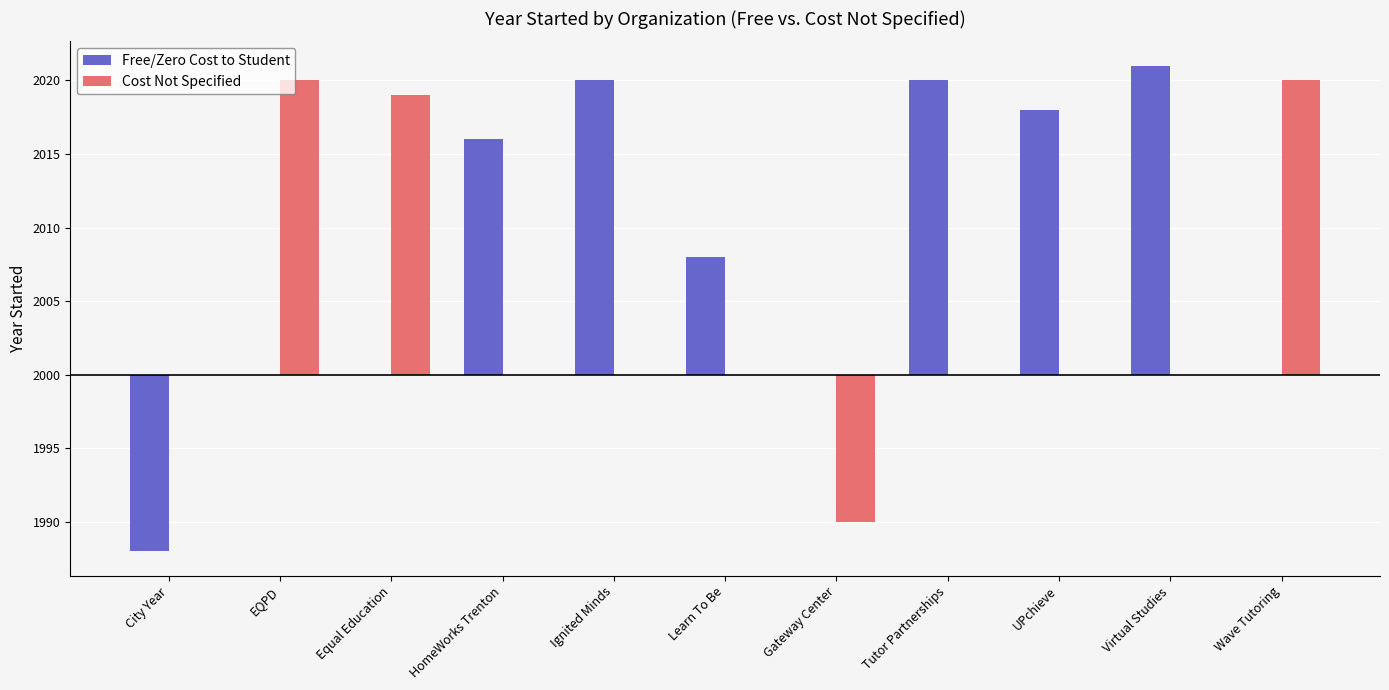

What is the difference between the Free/Zero Cost to Student values at HomeWorks Trenton and Wave Tutoring?

16